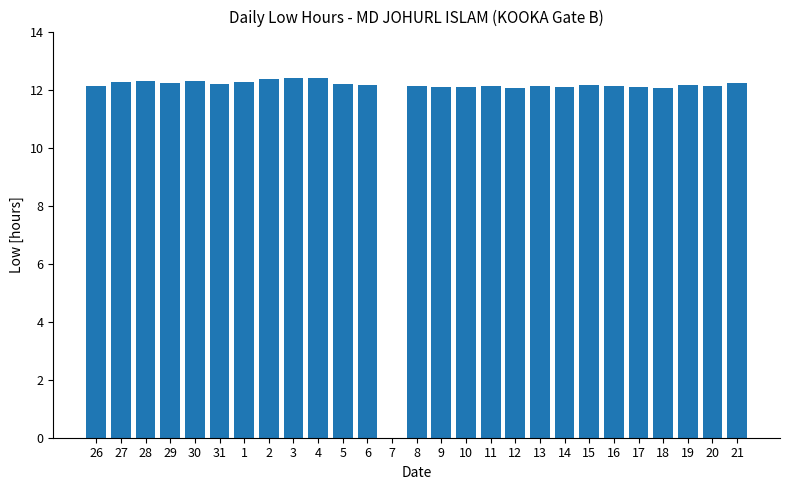

What is the maximum value shown in the chart?

12.4